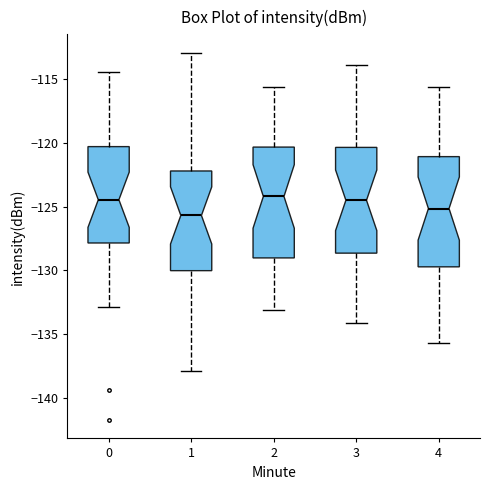

Which box has the lowest median line?

1